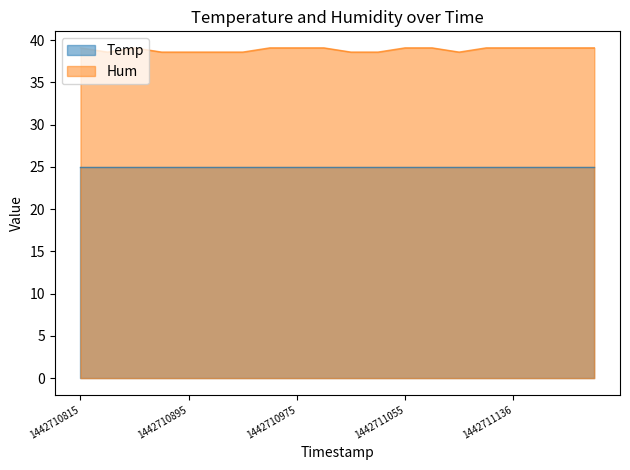

How many data points are less than 39?

8